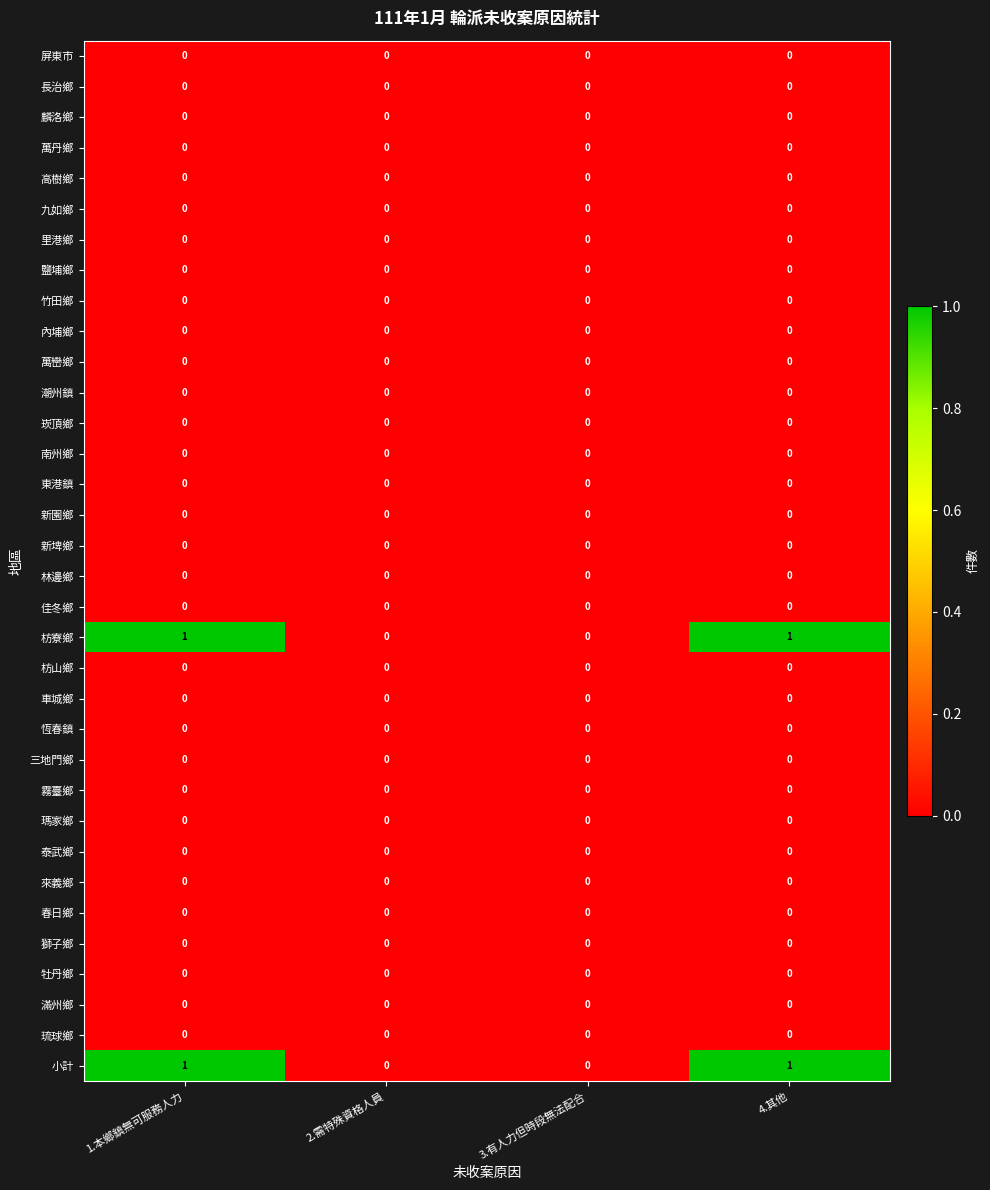

Is it true that 新園鄉 equals 0 at 2.需特殊資格人員?

True